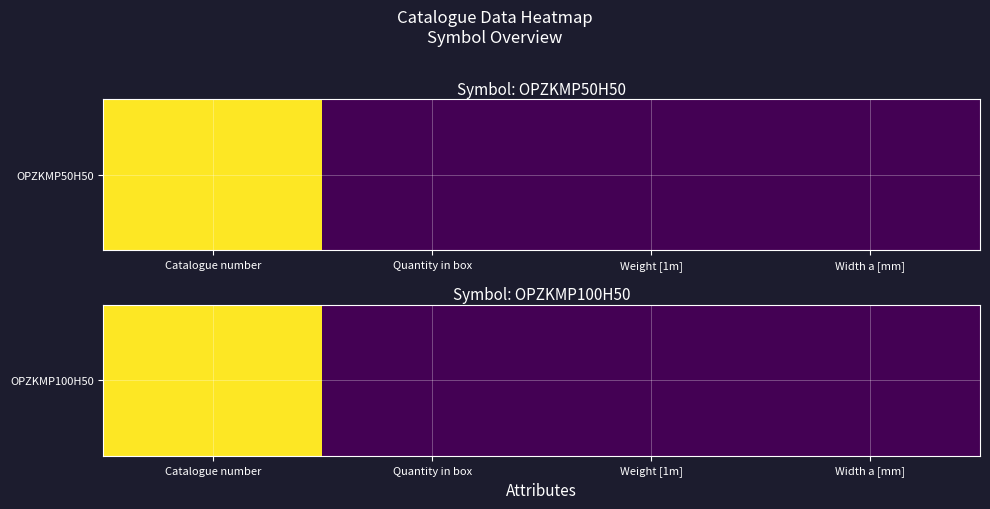

Reading right to left, extract all data points from this chart.

Width a [mm]=100	Weight [1m]=0	Quantity in box=2	Catalogue number=811910